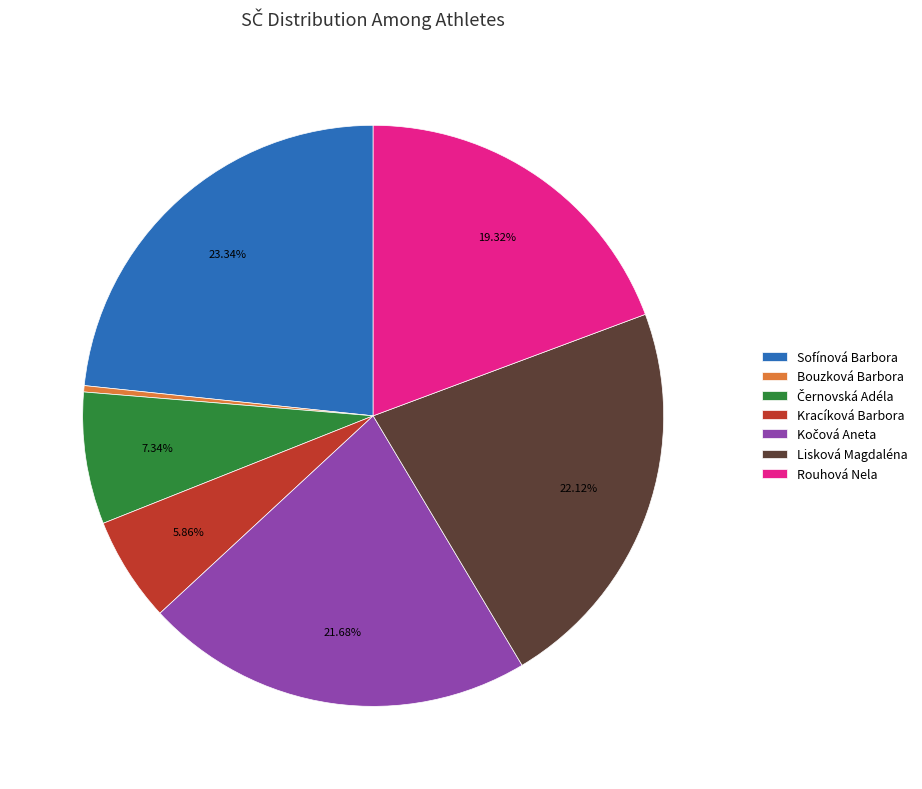

Is there a majority slice in this chart?

No